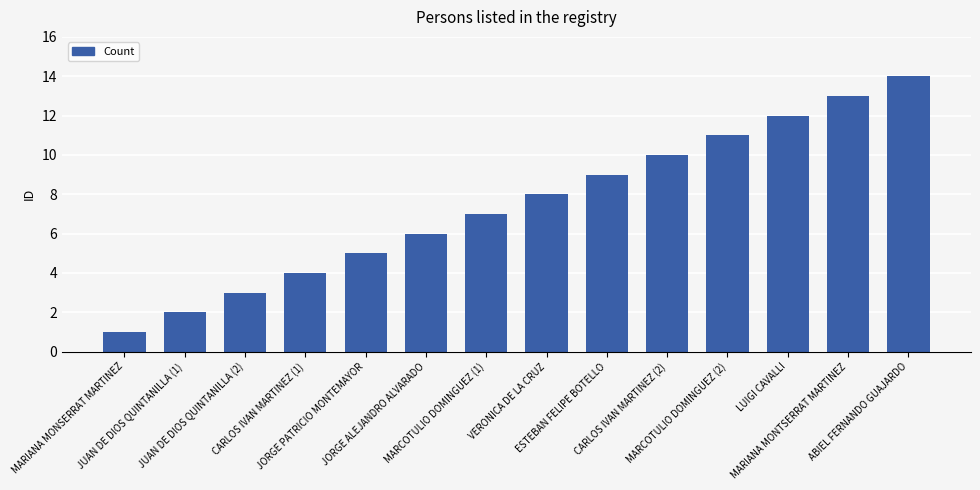

What is the change in value from VERONICA DE LA CRUZ to MARCOTULIO DOMINGUEZ (2)?

+3